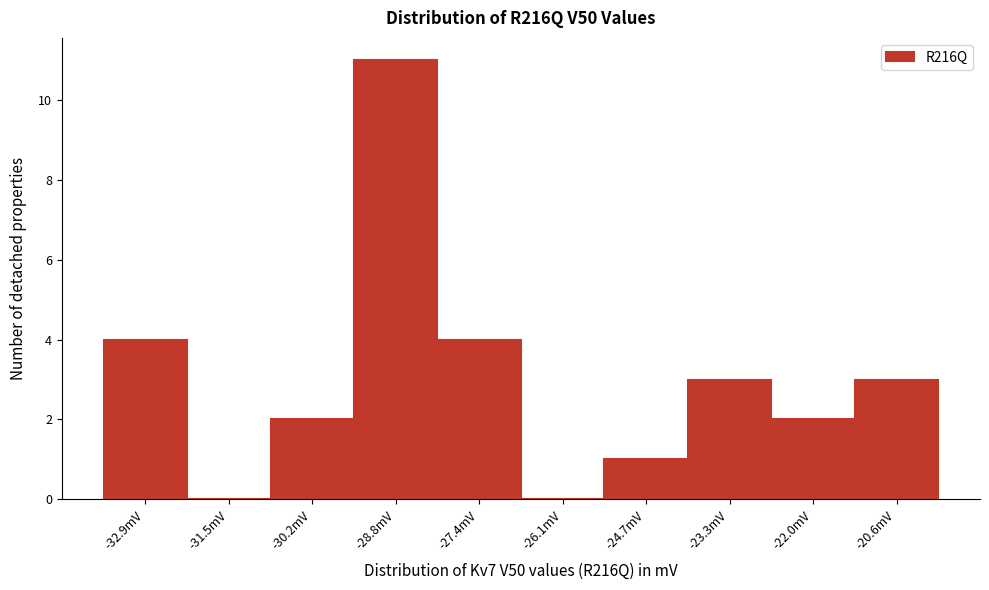

Reading left to right, list all the values displayed in this chart.

-32.9mV=4	-31.5mV=0	-30.2mV=2	-28.8mV=11	-27.4mV=4	-26.1mV=0	-24.7mV=1	-23.3mV=3	-22.0mV=2	-20.6mV=3